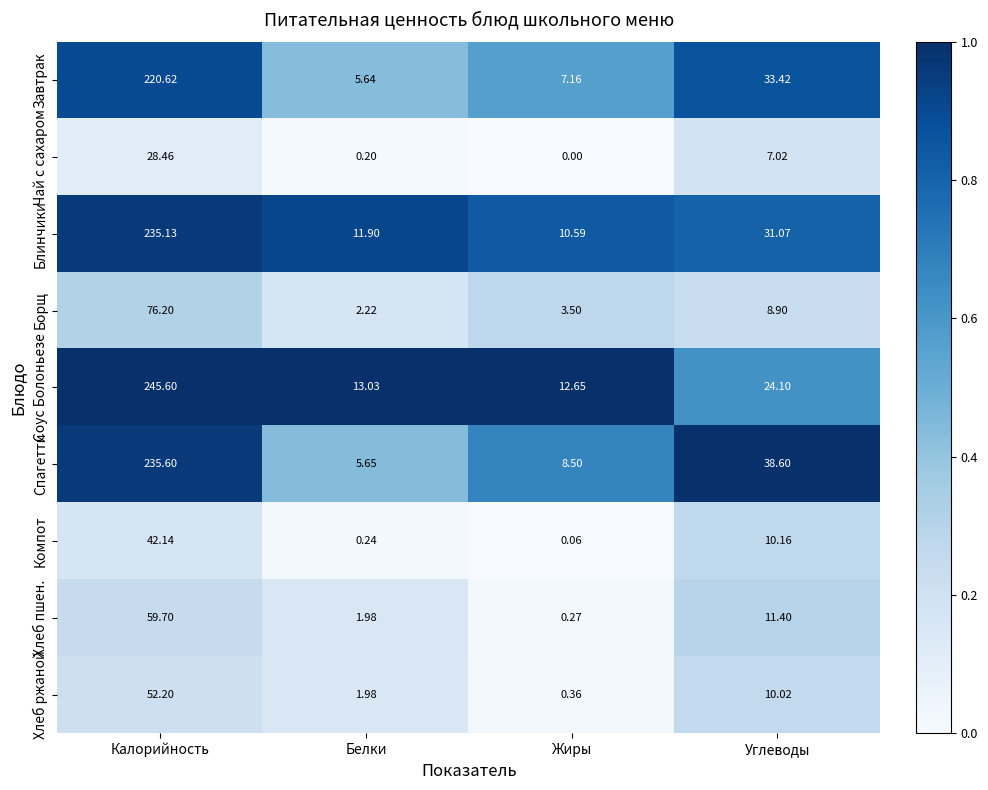

List the series in order of their peak value, lowest first.

Чай с сахаром, Компот, Хлеб ржаной, Хлеб пшен., Борщ, Завтрак, Блинчики, Спагетти, Соус Болоньезе